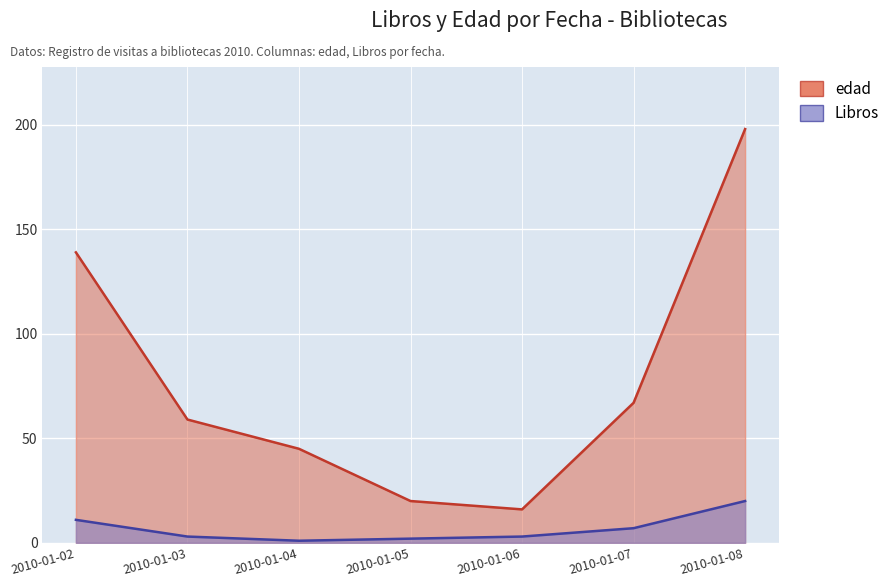

What is the value of the Libros point at the 4th from the left?

2